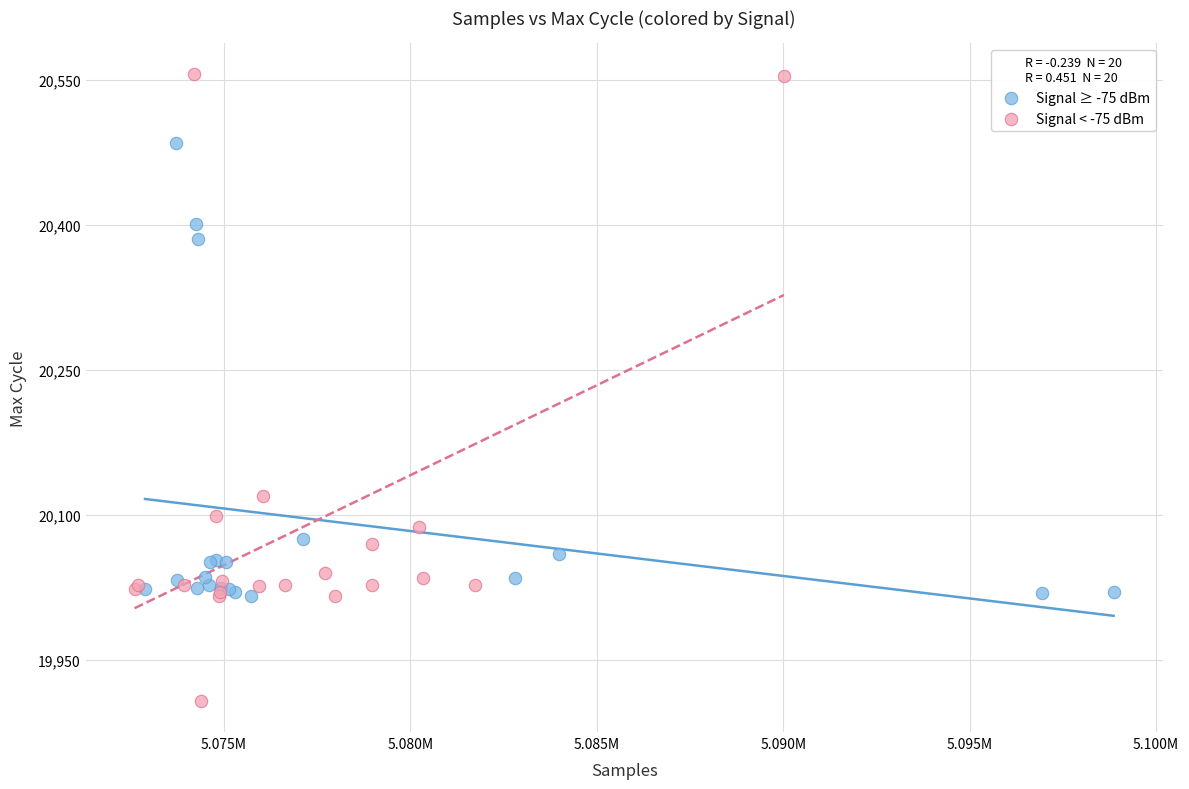

Which series reaches the maximum Y coordinate?

Signal < -75 dBm